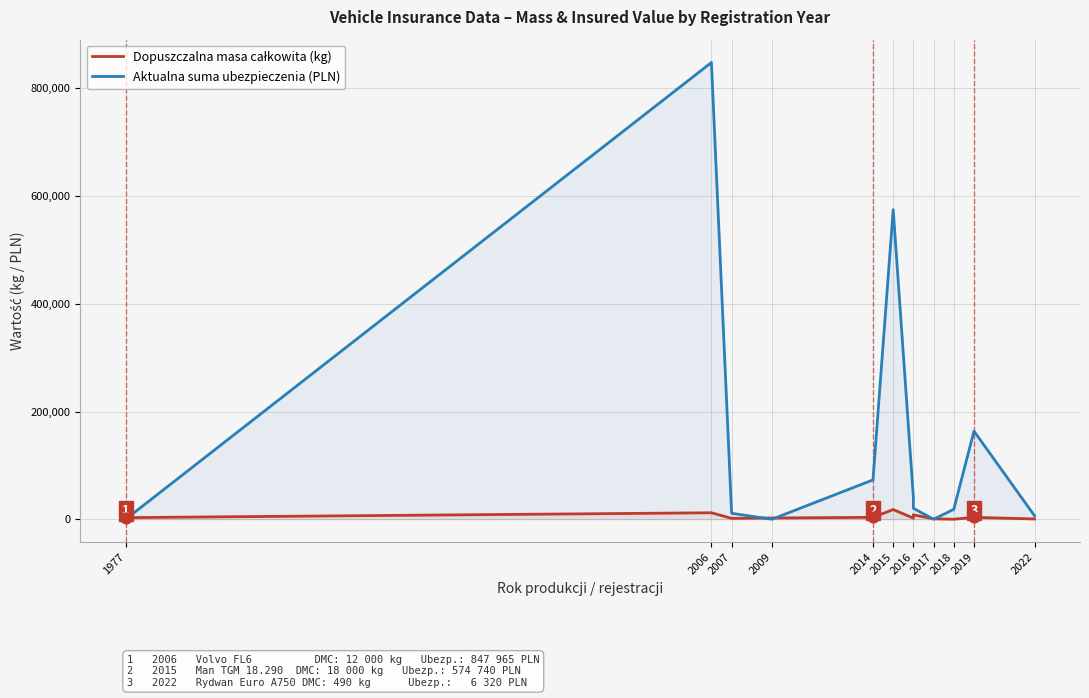

At how many categories does at least one series exceed 305210?

2